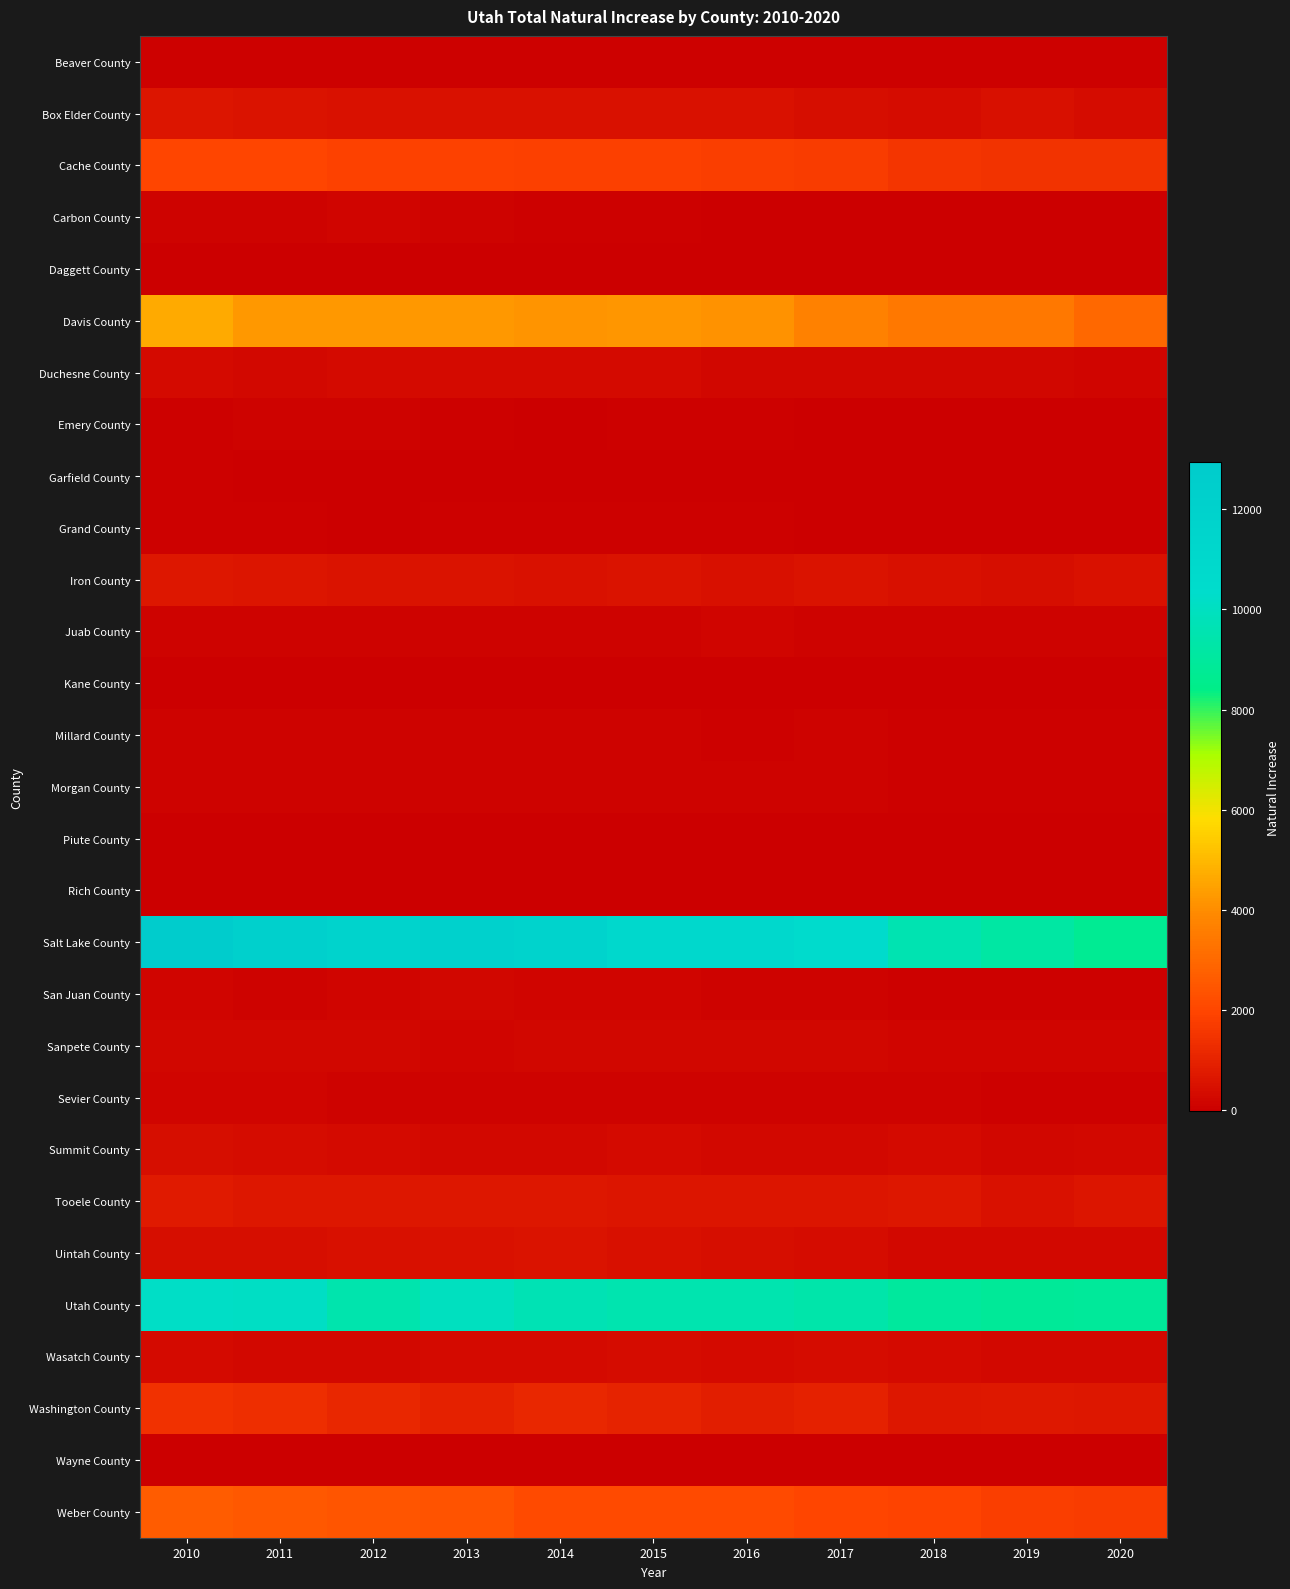

What is the maximum value shown in the chart?

12934